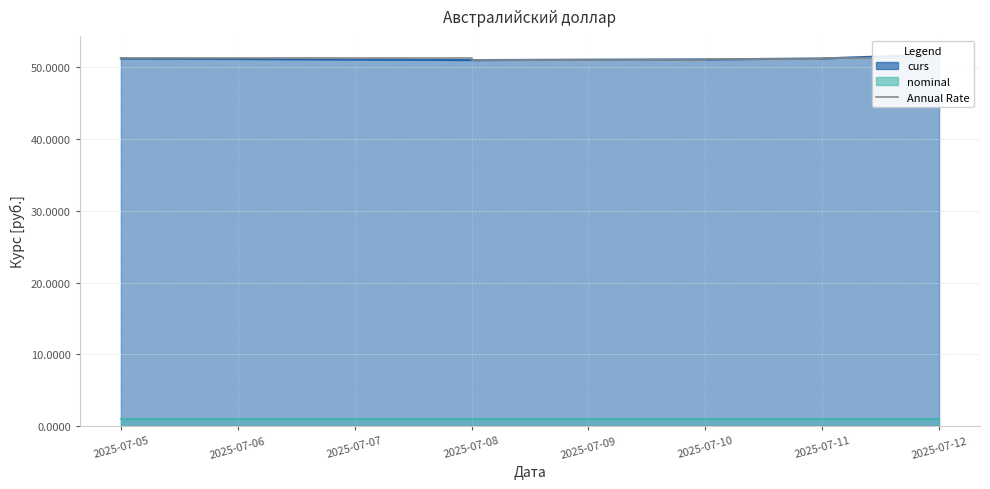

What is the approximate value at 2025-07-08?

51.0